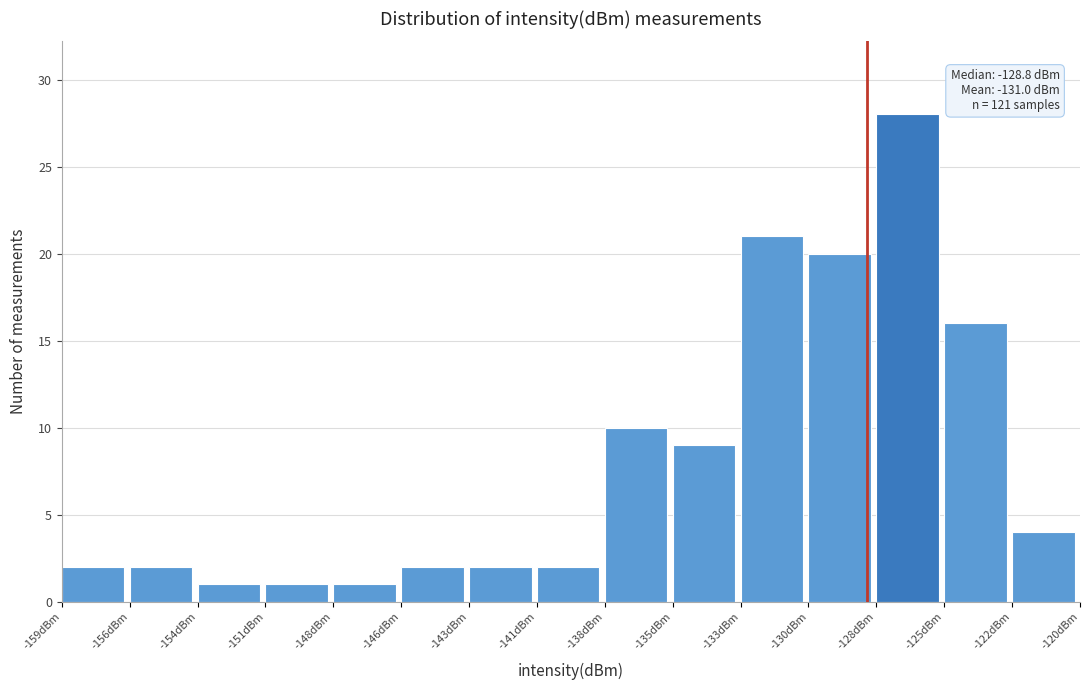

Reading right to left, extract all data points from this chart.

4	16	28	20	21	9	10	2	2	2	1	1	1	2	2